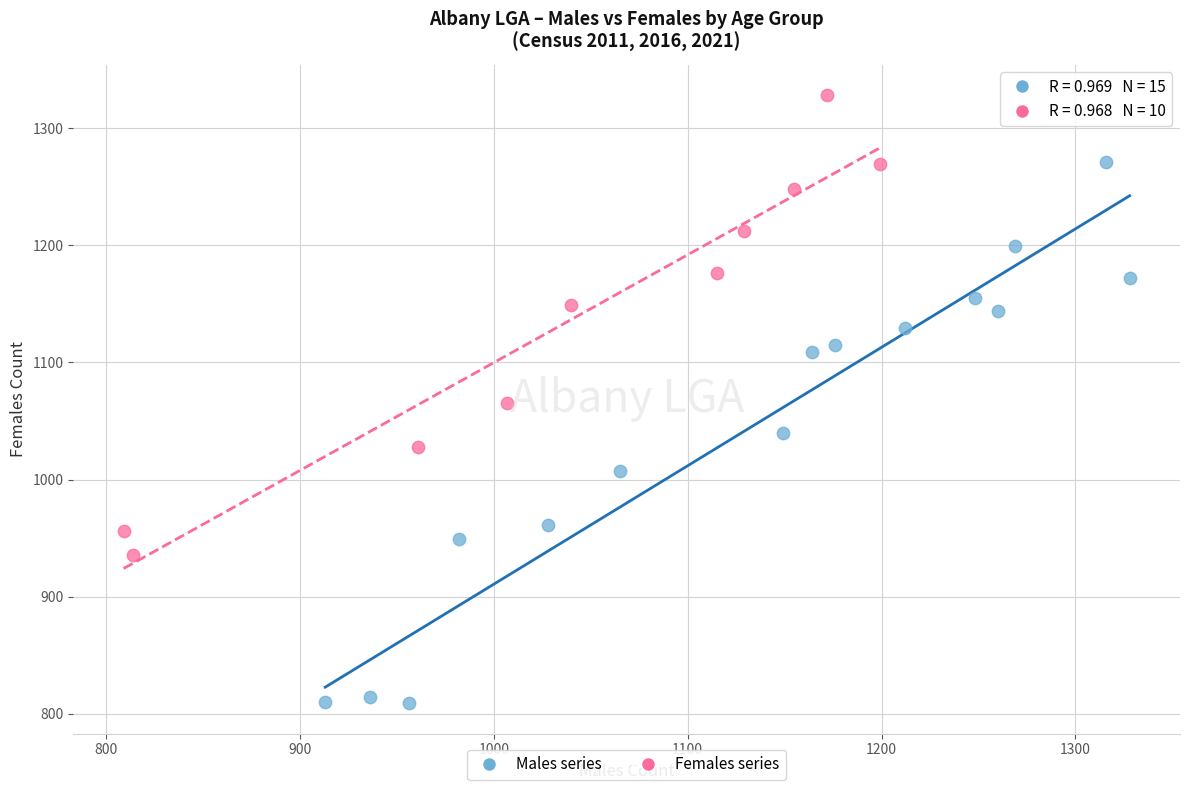

Which series contains the highest Y value?

Females series